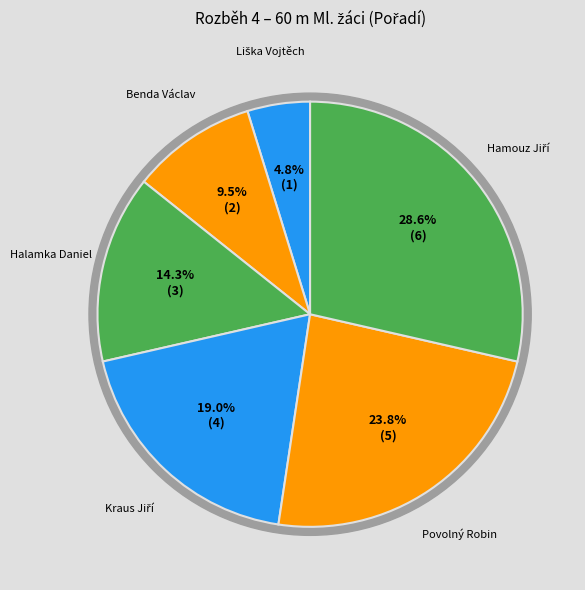

Which category has the biggest portion of the pie?

Hamouz Jiří